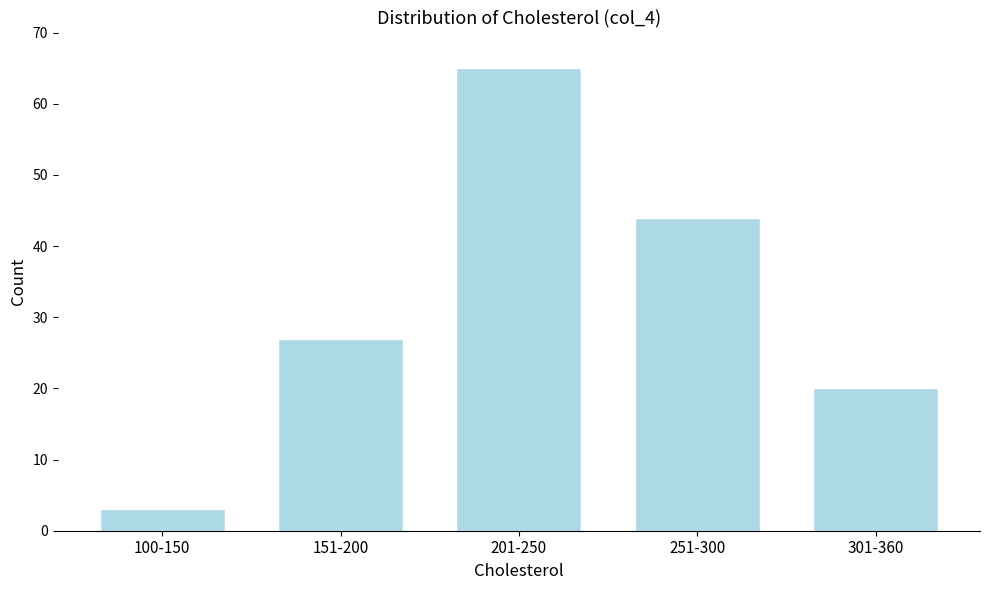

Reading left to right, extract all data points from this chart.

100-150=3	151-200=27	201-250=65	251-300=44	301-360=20